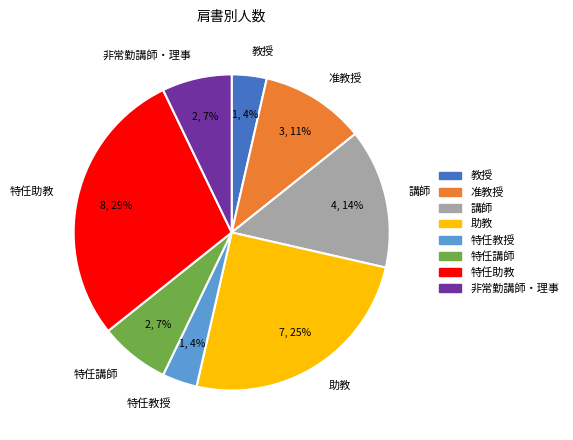

To the nearest percent, what is the difference between the largest and smallest slice percentages?

25%